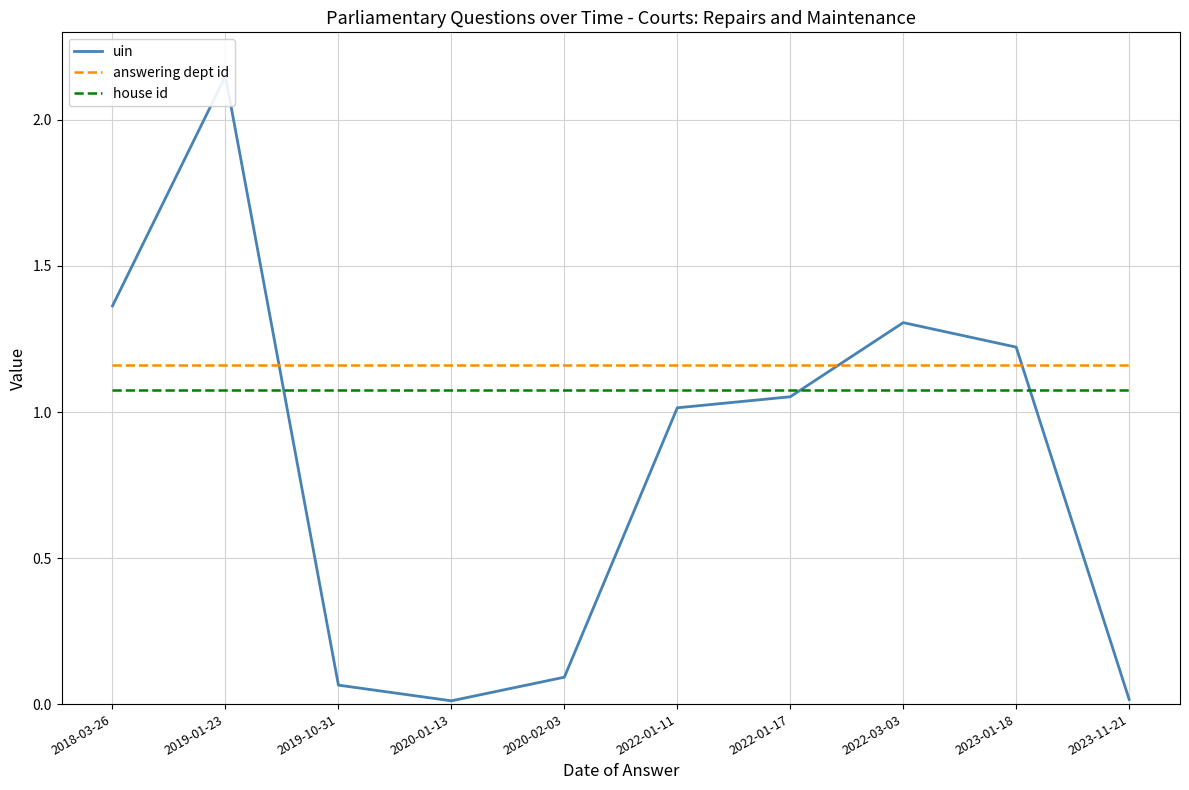

Reading right to left, list all the values displayed in this chart.

uin: 2023-11-21=0.0	2023-01-18=1.2	2022-03-03=1.3	2022-01-17=1.1	2022-01-11=1.0	2020-02-03=0.1	2020-01-13=0.0	2019-10-31=0.1	2019-01-23=2.1	2018-03-26=1.4
answering dept id: 2023-11-21=1.2	2023-01-18=1.2	2022-03-03=1.2	2022-01-17=1.2	2022-01-11=1.2	2020-02-03=1.2	2020-01-13=1.2	2019-10-31=1.2	2019-01-23=1.2	2018-03-26=1.2
house id: 2023-11-21=1.1	2023-01-18=1.1	2022-03-03=1.1	2022-01-17=1.1	2022-01-11=1.1	2020-02-03=1.1	2020-01-13=1.1	2019-10-31=1.1	2019-01-23=1.1	2018-03-26=1.1